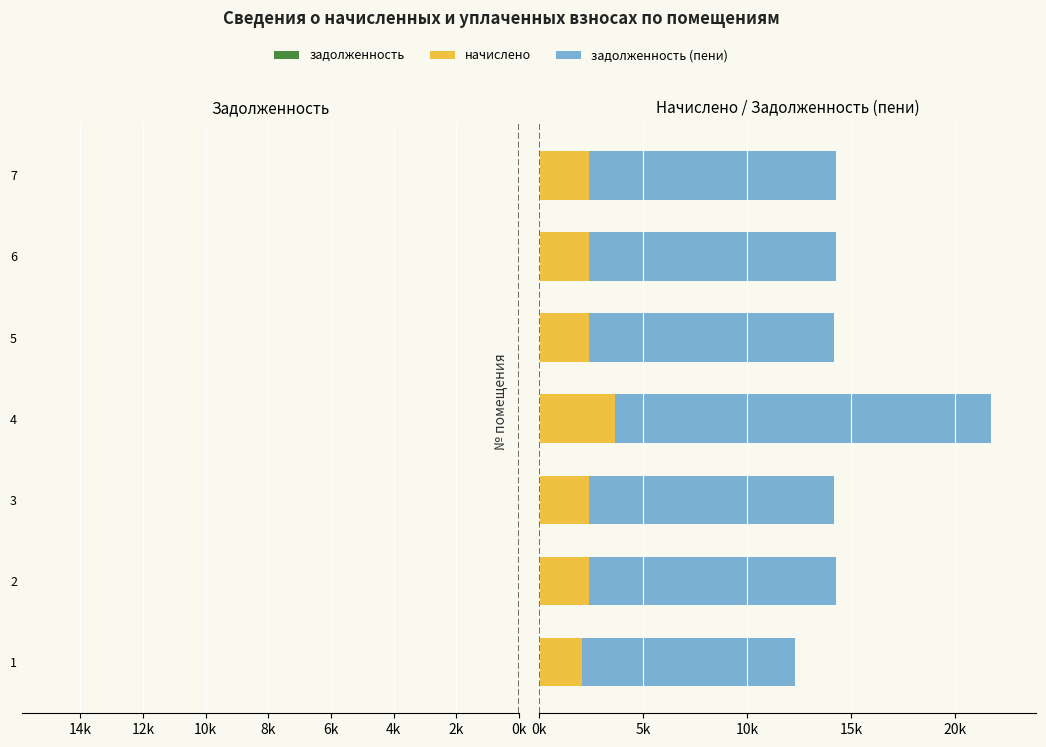

What is the total value across all series at 7?

4801.7